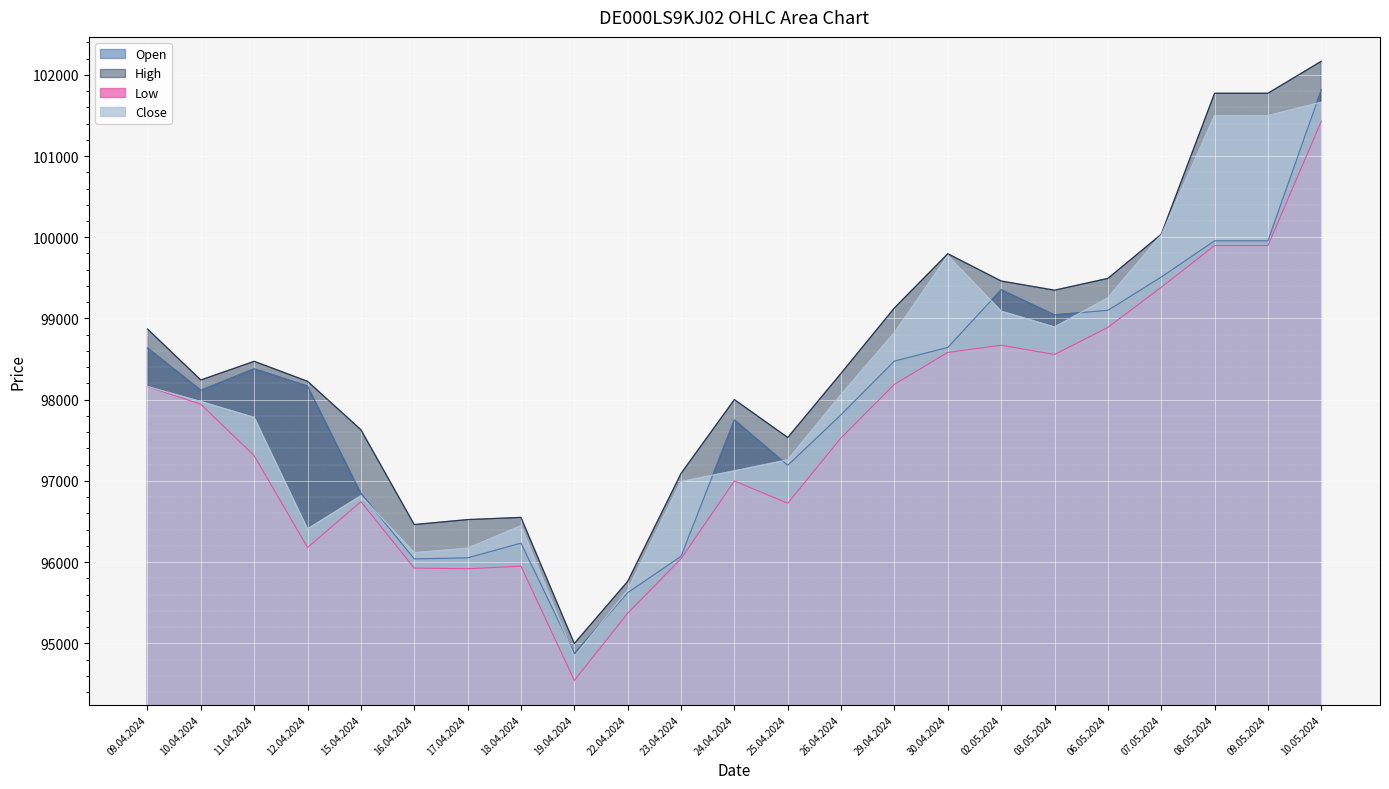

Which series has the largest total across all categories?

High